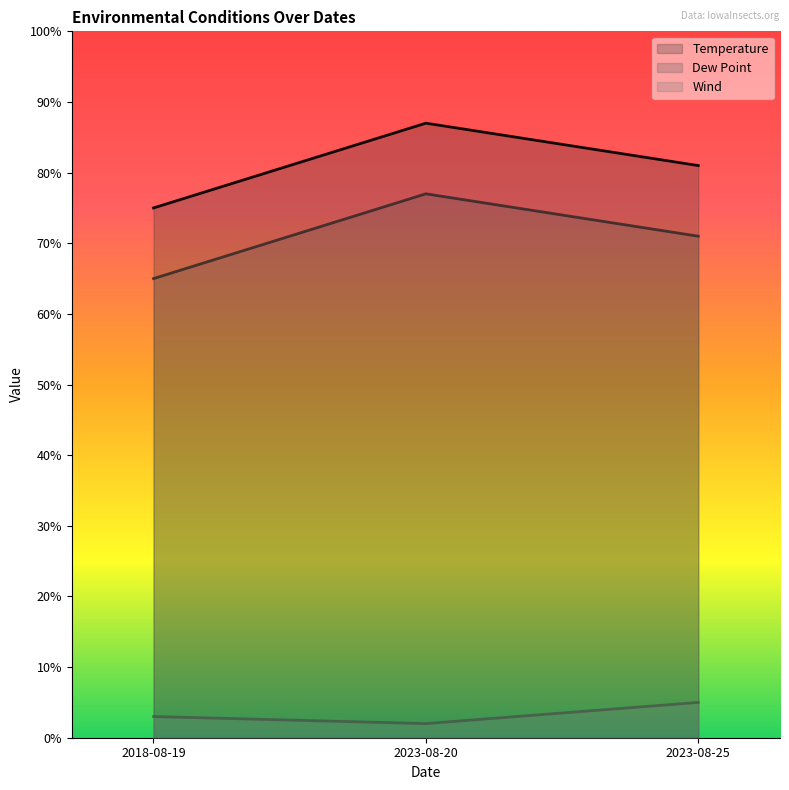

At how many categories does at least one series exceed 40?

3